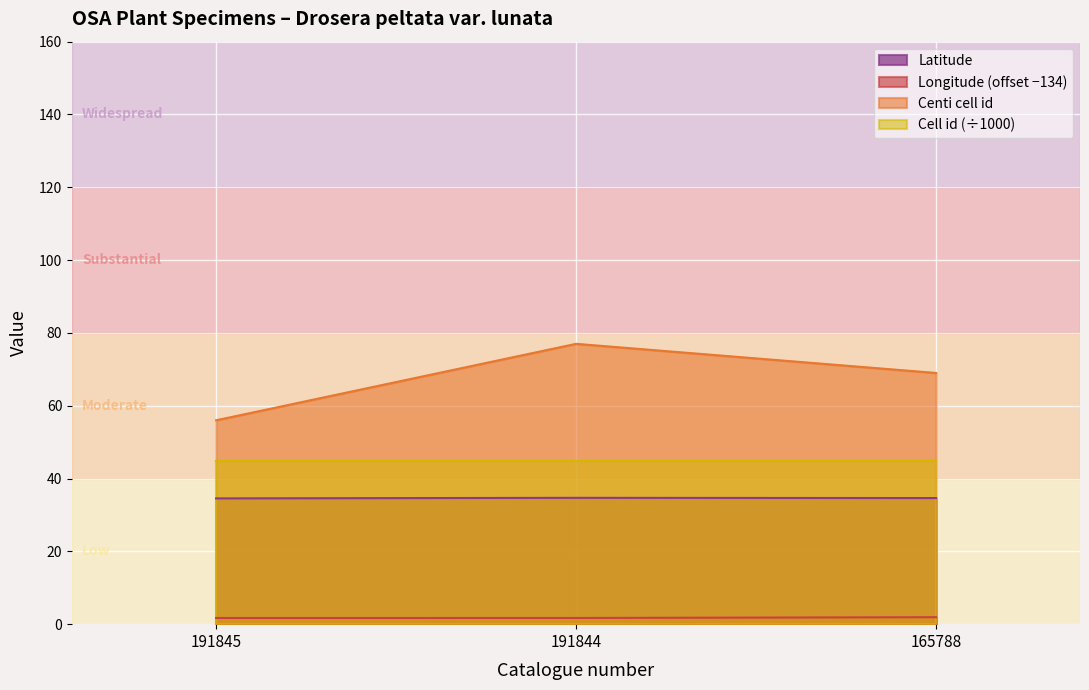

Reading left to right, what are all the values shown in this chart?

Latitude: 191845=34.5	191844=34.7	165788=34.6
Longitude: 191845=1.7	191844=1.7	165788=1.9
Centi cell id: 191845=56.0	191844=77.0	165788=69.0